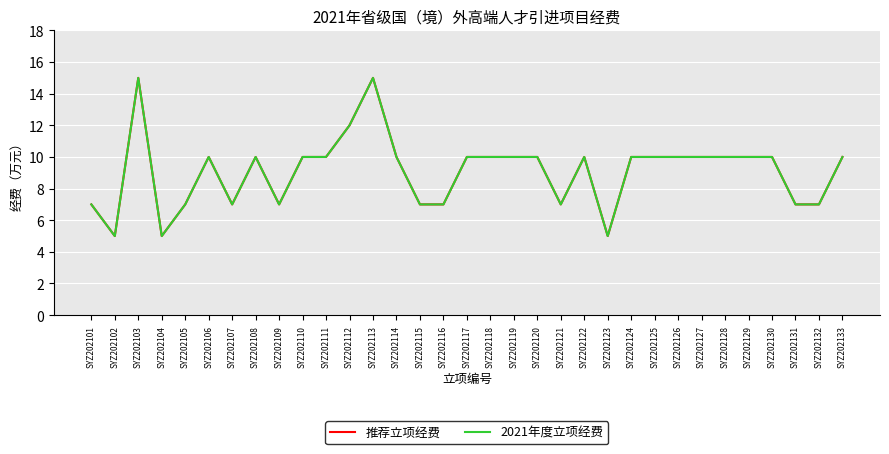

Does the chart have visible grid lines?

Yes